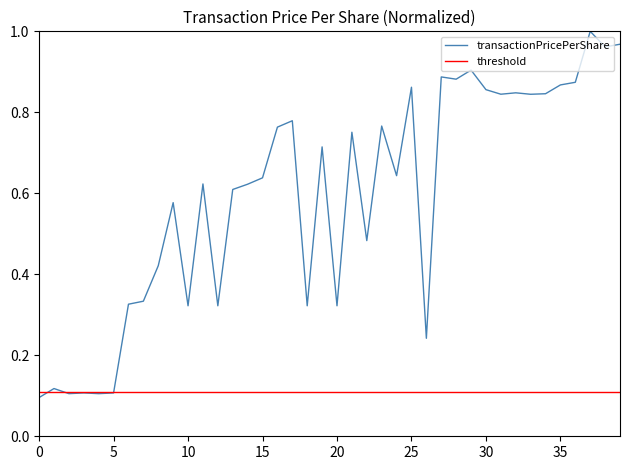

What is the label of the 31st point from the left?

30